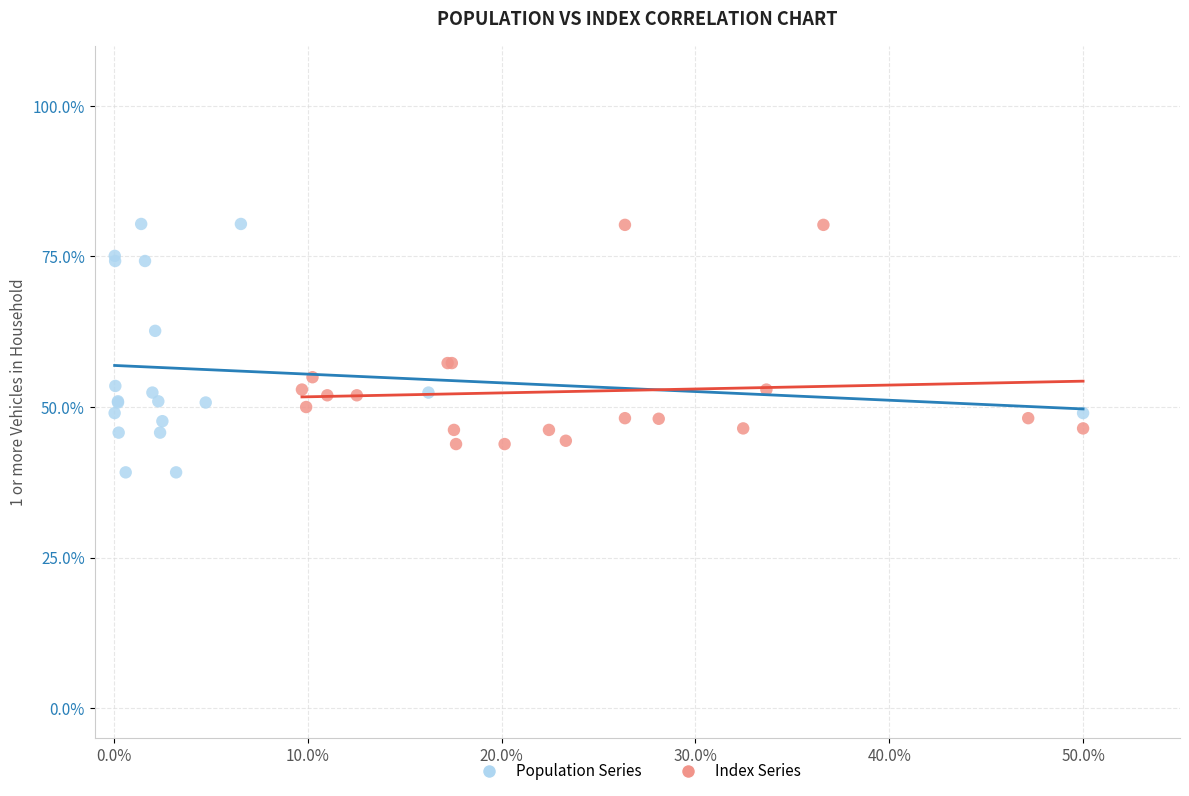

Which series contains the lowest Y value?

Population Series